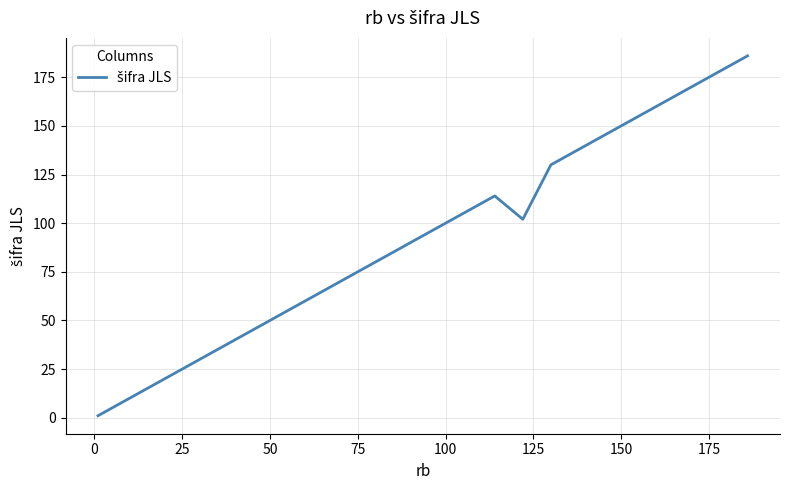

What is the maximum value shown in the chart?

186